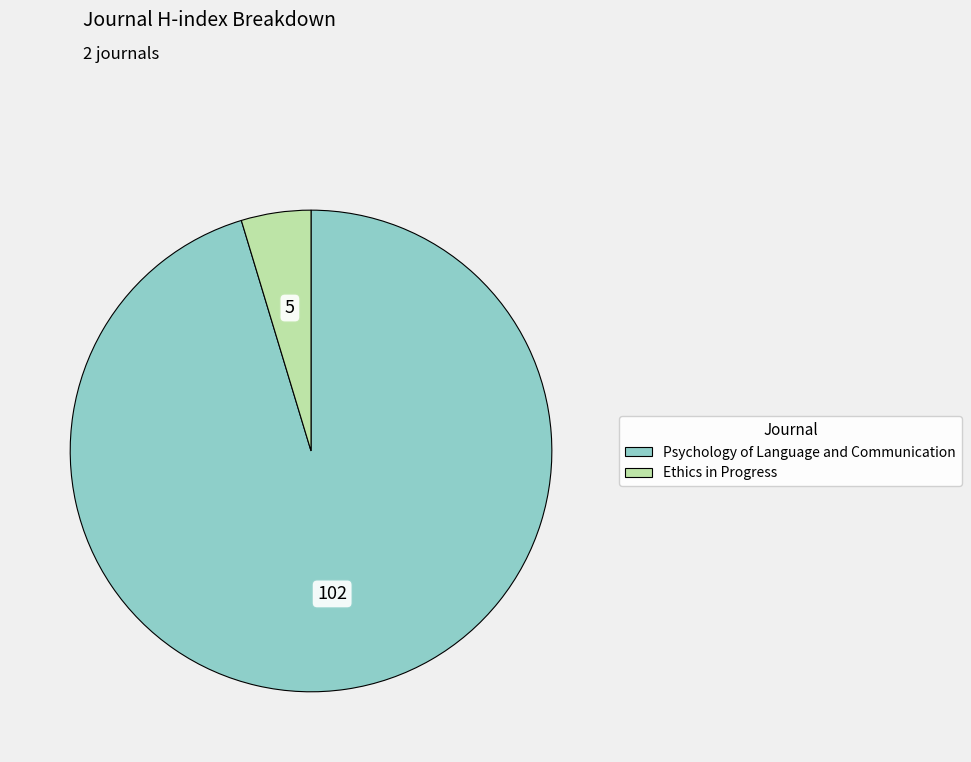

Is it true that Psychology of Language and Communication is 83% of the pie?

False